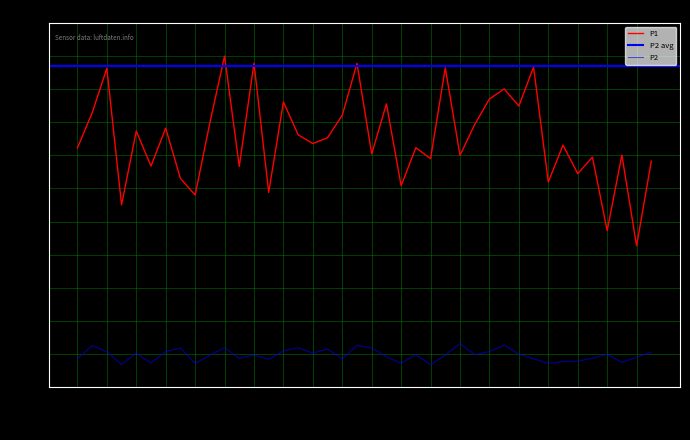

Reading left to right, extract all data points from this chart.

P1: 00:17=16.2	00:20=18.6	00:22=21.7	00:25=12.4	00:35=17.4	00:47=15.0	00:49=17.6	00:59=14.2	01:02=13.1	01:12=17.9	01:22=22.5	01:24=15.0	01:38=22.0	01:40=13.2	01:43=19.4	01:45=17.1	01:48=16.6	01:50=16.9	01:53=18.5	01:55=22.0	01:58=15.8	02:00=19.2	02:02=13.7	02:05=16.3	02:07=15.5	02:10=21.7	02:12=15.8	02:15=17.9	02:17=19.6	02:20=20.3	02:22=19.1	02:25=21.8	02:27=13.9	02:30=16.4	02:32=14.5	02:35=15.6	02:37=10.6	02:40=15.8	02:42=9.6	02:44=15.3
P2: 00:17=1.9	00:20=2.8	00:22=2.4	00:25=1.5	00:35=2.3	00:47=1.6	00:49=2.4	00:59=2.6	01:02=1.6	01:12=2.1	01:22=2.7	01:24=1.9	01:38=2.2	01:40=1.9	01:43=2.5	01:45=2.7	01:48=2.3	01:50=2.6	01:53=1.9	01:55=2.8	01:58=2.6	02:00=2.0	02:02=1.6	02:05=2.2	02:07=1.5	02:10=2.2	02:12=3.0	02:15=2.2	02:17=2.4	02:20=2.9	02:22=2.2	02:25=1.9	02:27=1.6	02:30=1.7	02:32=1.8	02:35=1.9	02:37=2.2	02:40=1.7	02:42=2.0	02:44=2.4